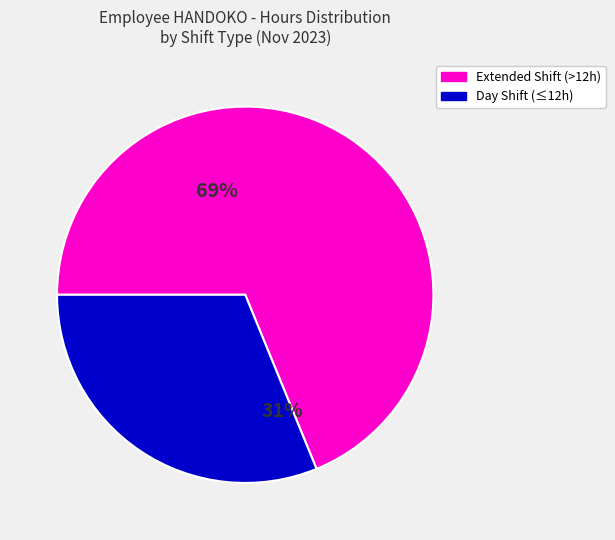

Do Day Shift (≤12h) and Extended Shift (>12h) together represent more than half of the pie?

Yes